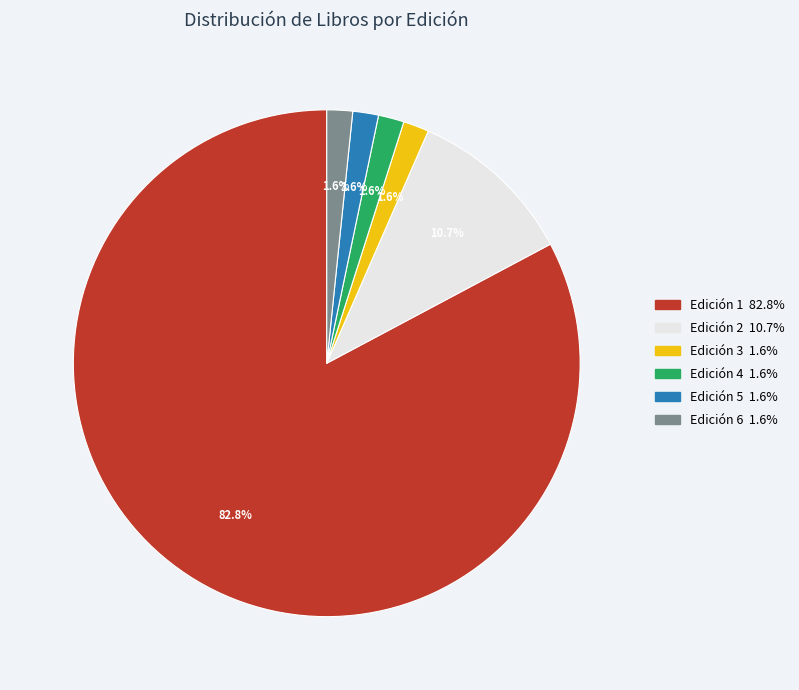

Is there any slice that represents more than half of the pie?

Yes